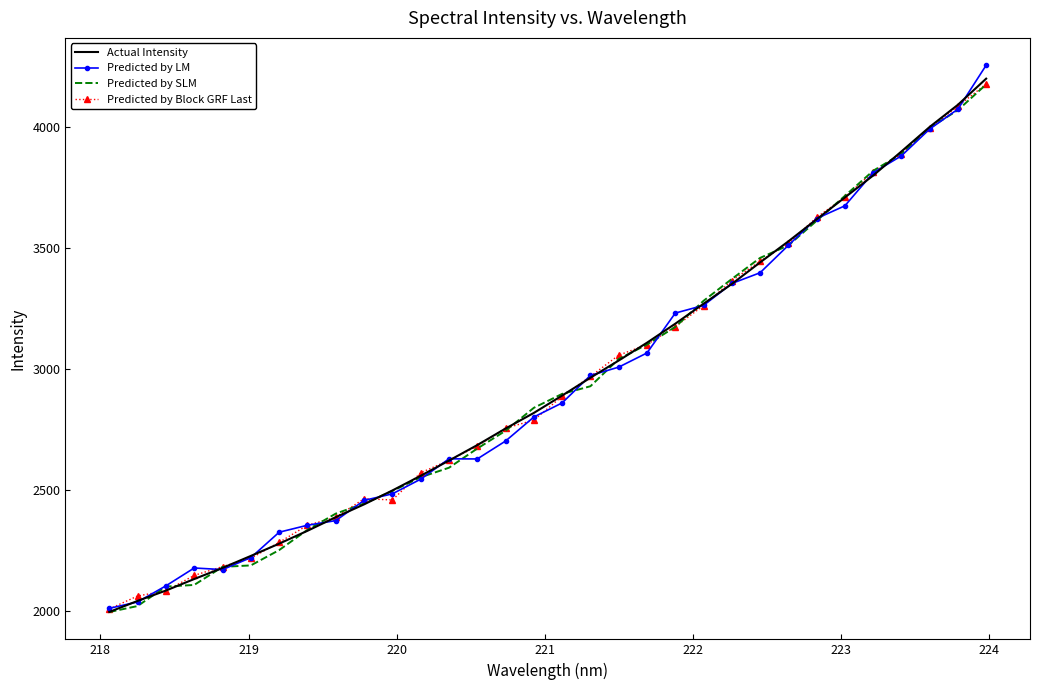

Which series ends up on top after the final intersection of Actual Intensity and Predicted by LM?

Predicted by LM